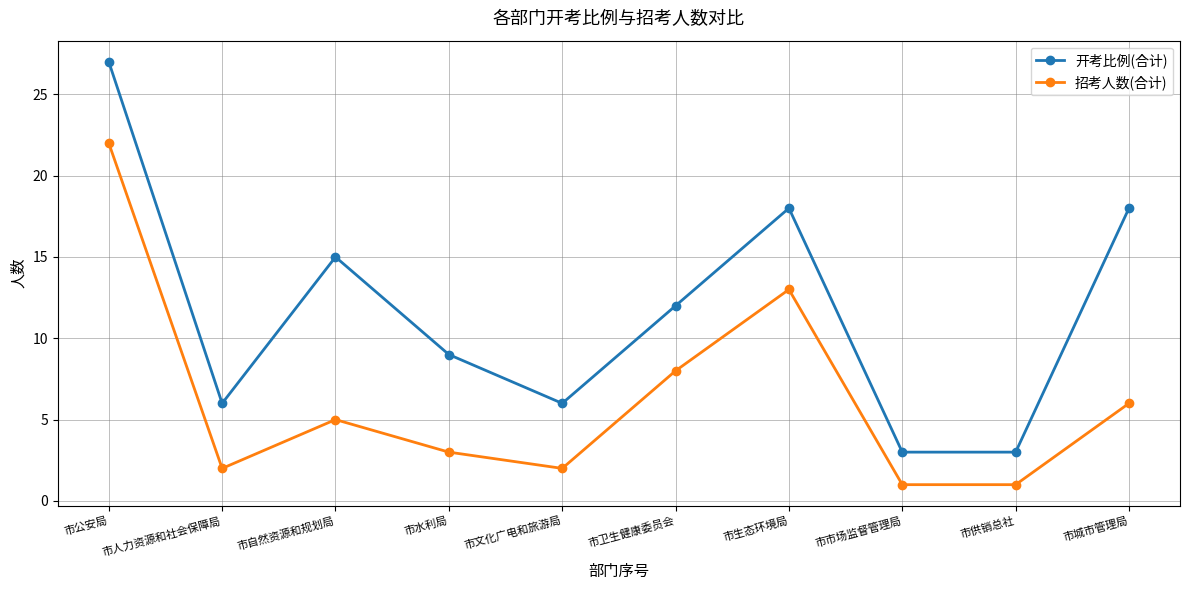

What is the difference between the maximum and second lowest values in the 开考比例(合计) series?

24